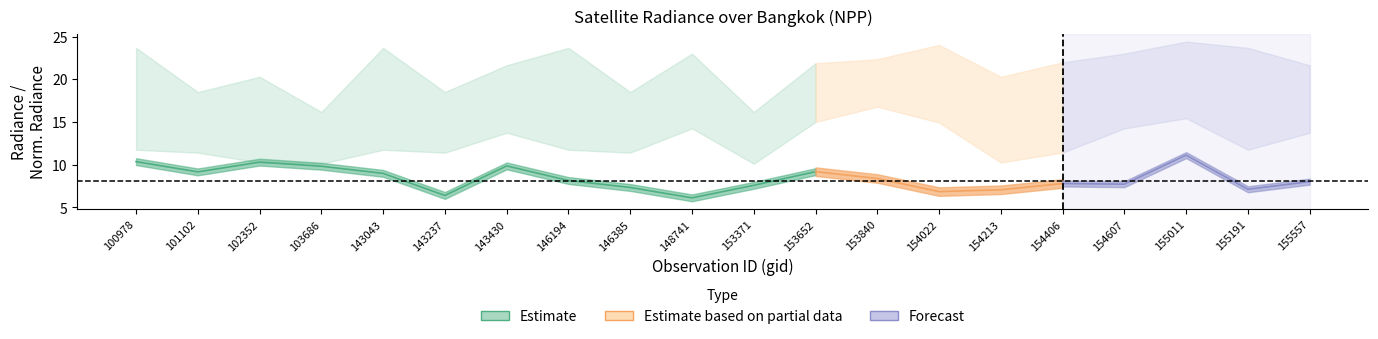

At which category does rade9_mult_nadir_norm reach its first local peak?

102352